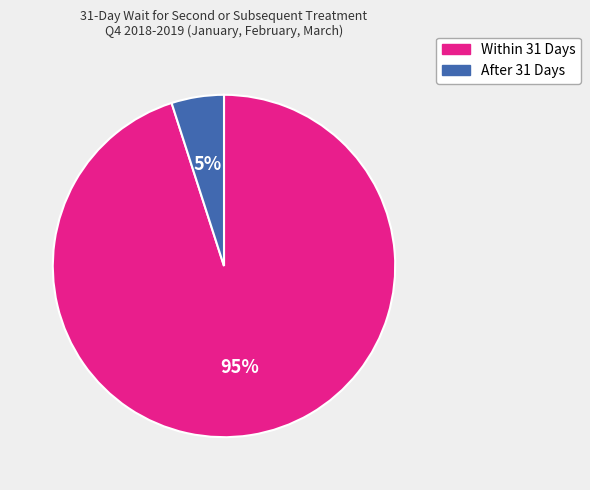

Which category has the biggest portion of the pie?

Within 31 Days